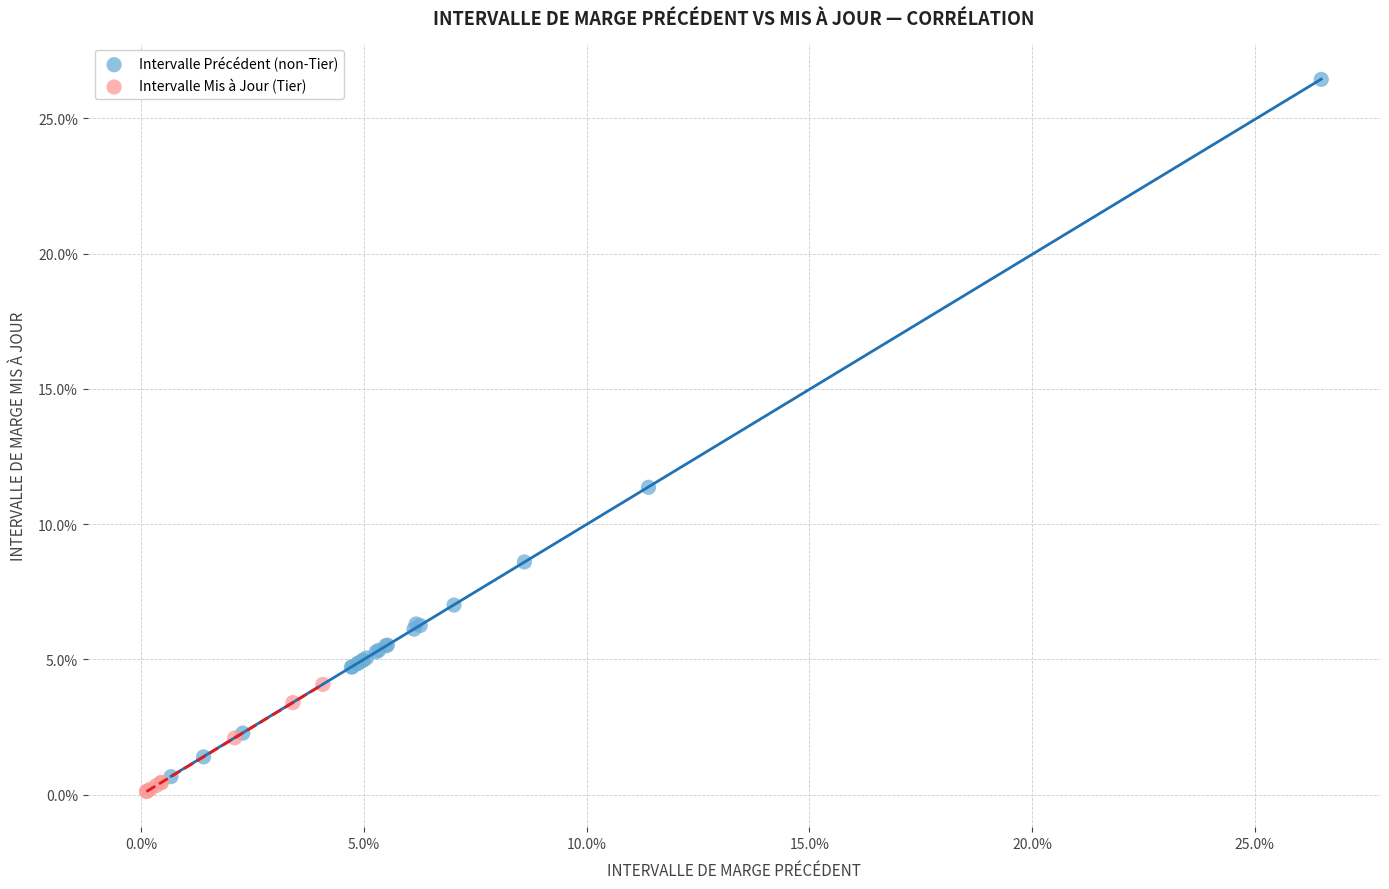

What are all the series names shown in the legend?

Intervalle Précédent (non-Tier), Intervalle Mis à Jour (Tier)